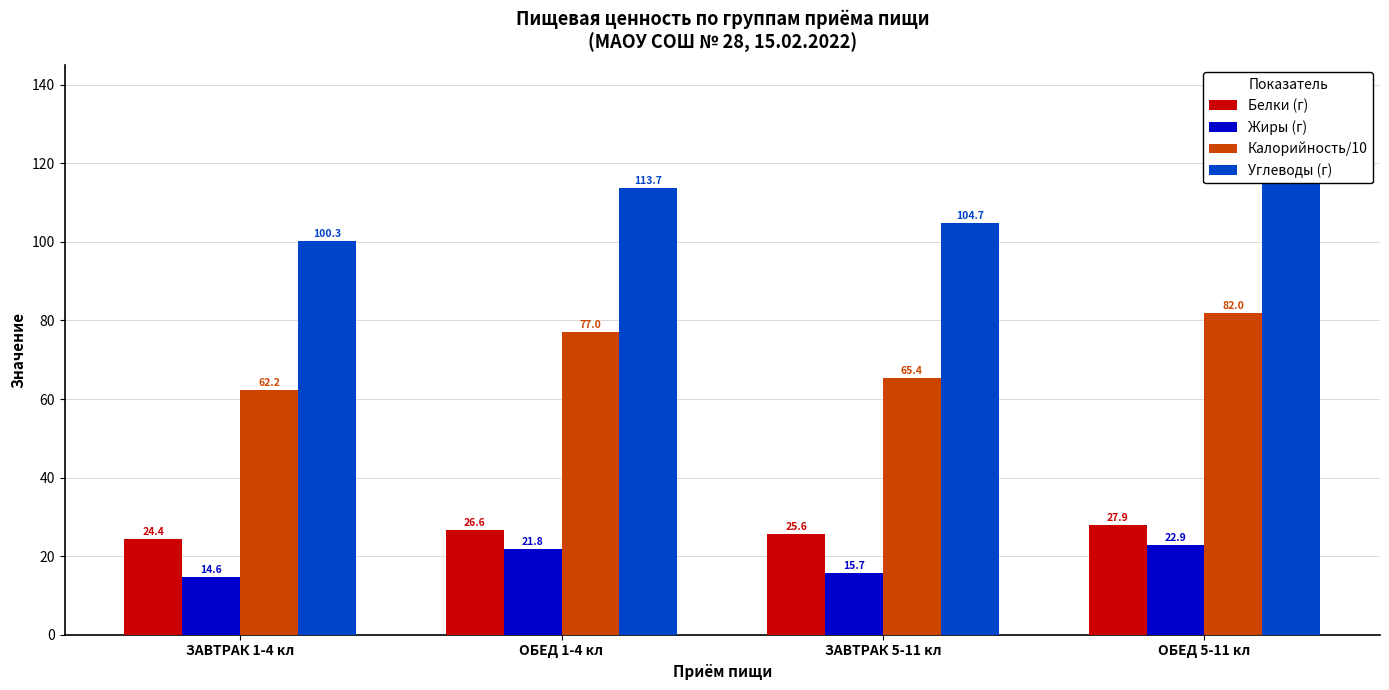

At which category does the chart reach its peak across all series?

ОБЕД 5-11 кл